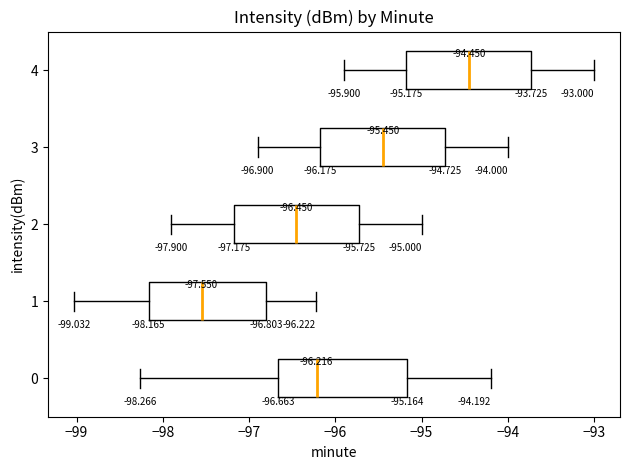

Which box's median line is the furthest to the right?

4